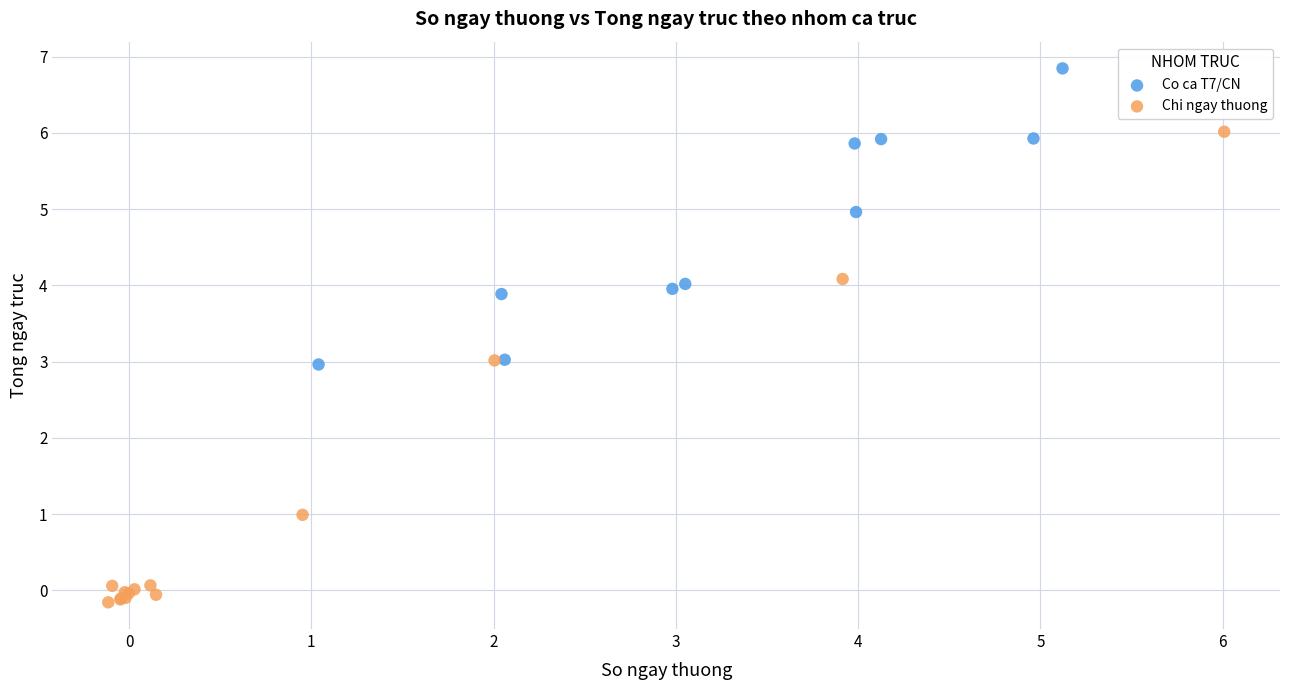

Which series reaches the minimum Y coordinate?

Chi ngay thuong